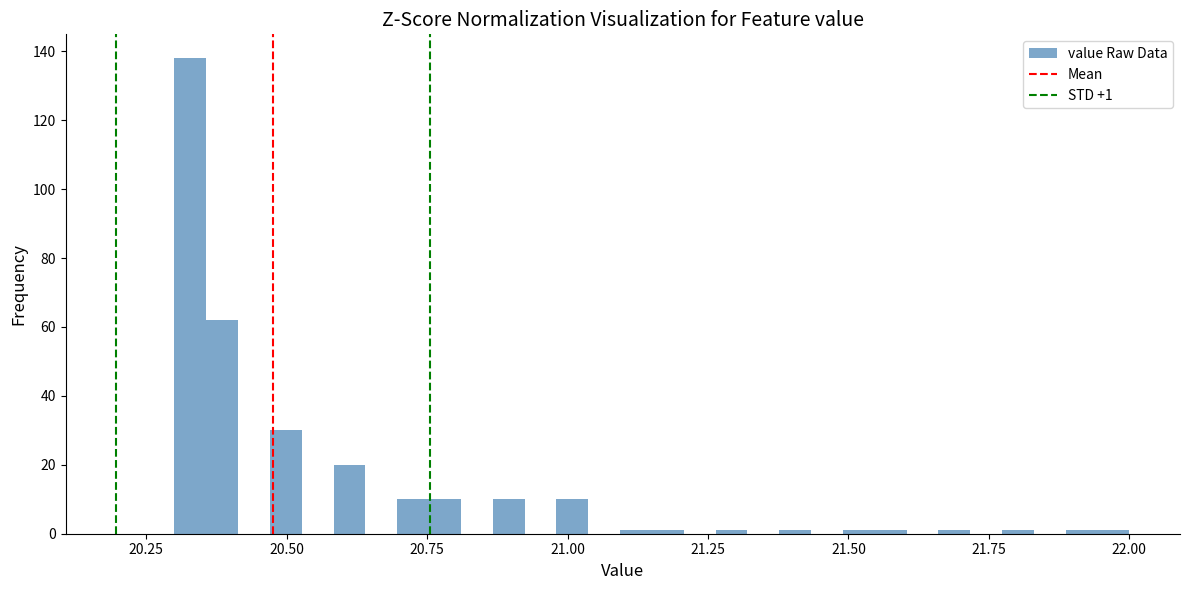

Around what value on the x-axis is the tallest bar? Give the approximate position of its centre, as read against the axis.

20.35